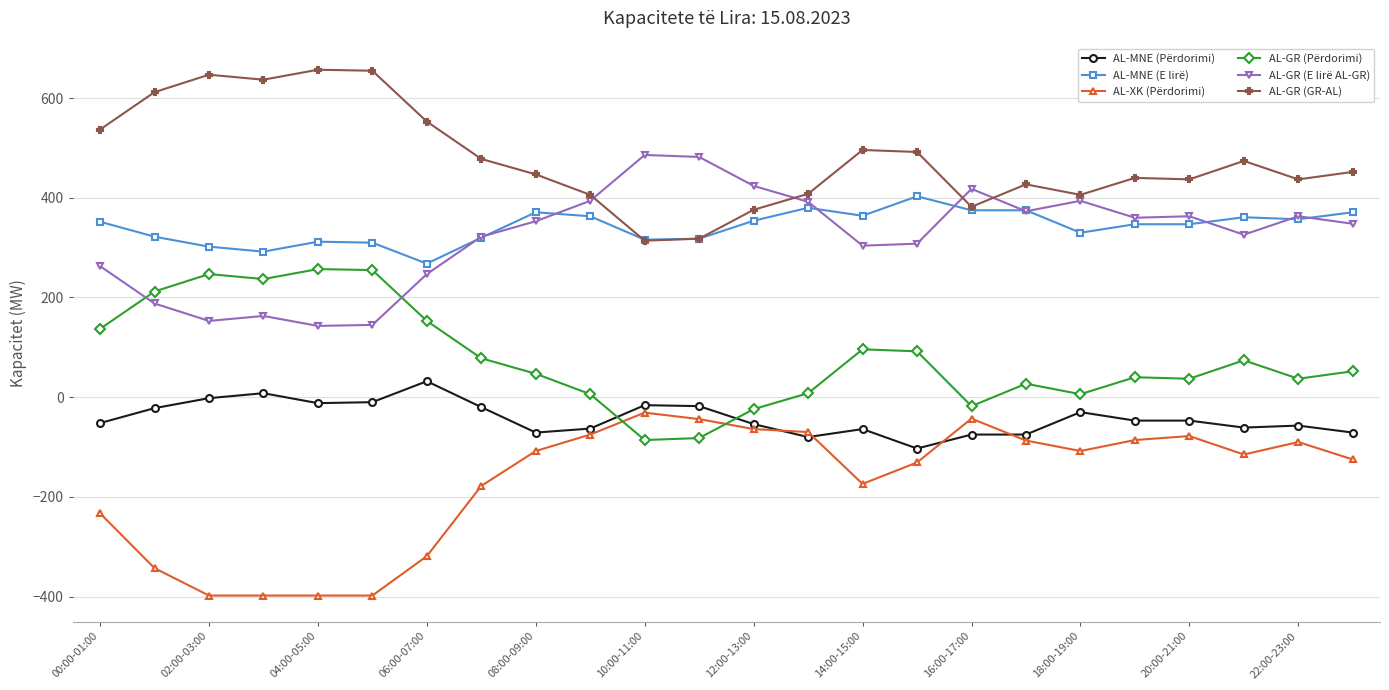

Rank the series by their maximum value, from lowest to highest.

AL-XK (Përdorimi), AL-MNE (Përdorimi), AL-GR (Përdorimi), AL-MNE (E lirë), AL-GR (E lirë AL-GR), AL-GR (GR-AL)